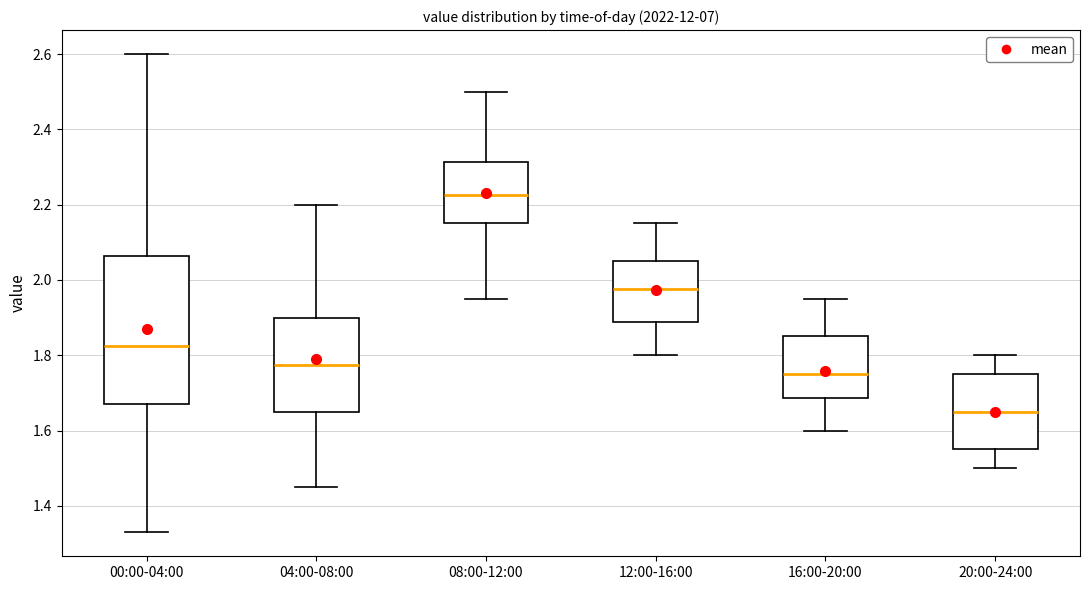

Reading left to right, transcribe this box plot: for each box, give where its median line is, the range the box spans, and where its two whiskers end, as read against the y-axis. The values are not printed on the chart, so give them approximately, as read against the axis.

00:00-04:00: median 1.82, box 1.68 to 2.06, whiskers 1.34 to 2.60
04:00-08:00: median 1.78, box 1.66 to 1.90, whiskers 1.46 to 2.20
08:00-12:00: median 2.22, box 2.16 to 2.32, whiskers 1.96 to 2.50
12:00-16:00: median 1.98, box 1.88 to 2.06, whiskers 1.80 to 2.16
16:00-20:00: median 1.76, box 1.68 to 1.86, whiskers 1.60 to 1.96
20:00-24:00: median 1.66, box 1.56 to 1.76, whiskers 1.50 to 1.80